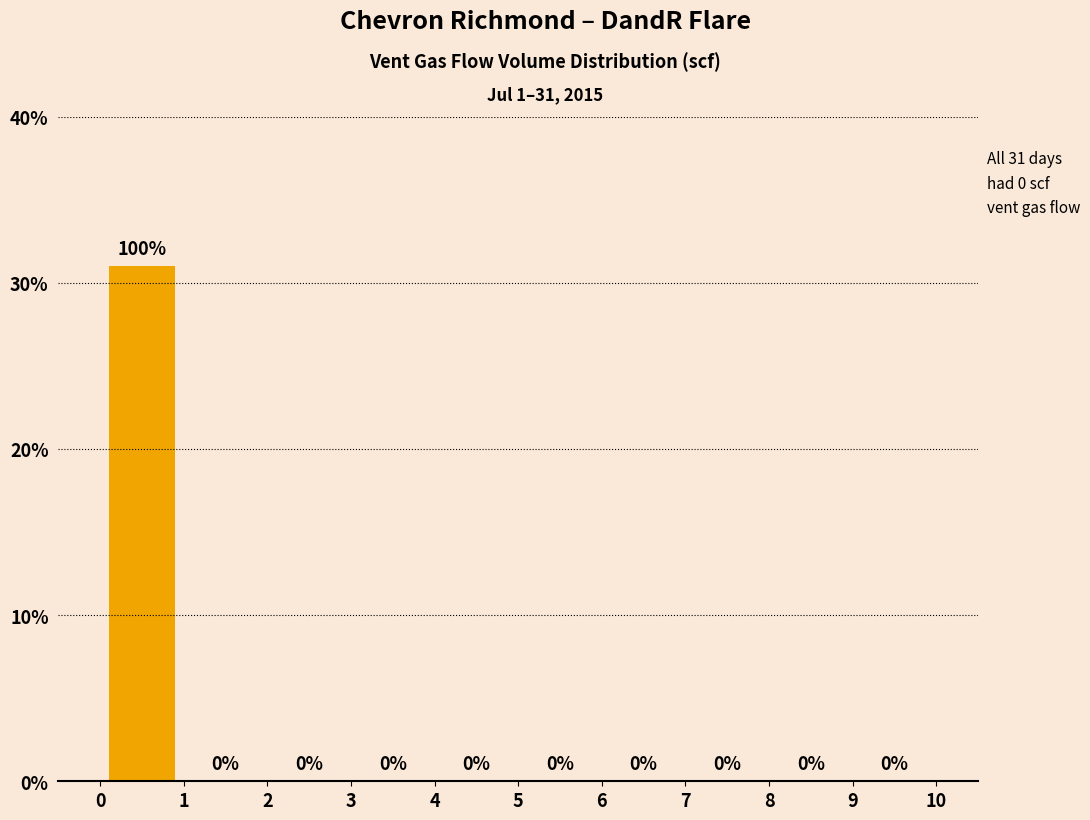

Which range on the x-axis has the tallest bar?

0 to 1